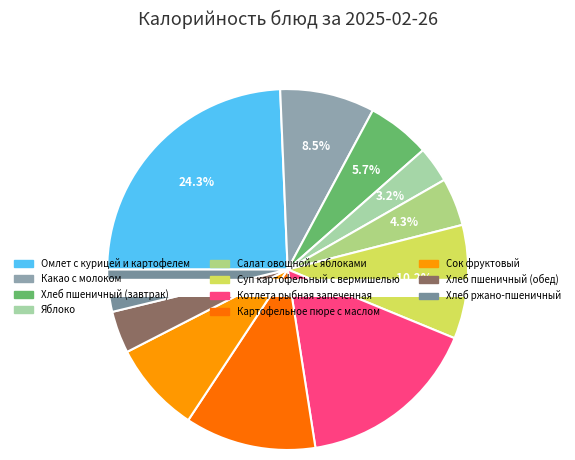

What is the ratio of the value at Хлеб пшеничный (завтрак) to the value at Яблоко?

1.8